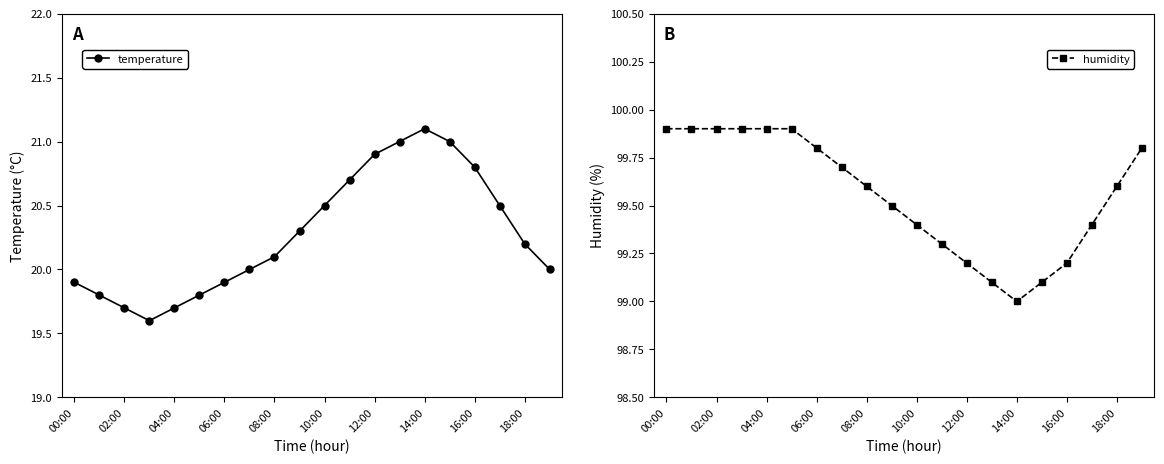

The value of humidity at 10:00 is 144.1. True or false?

False